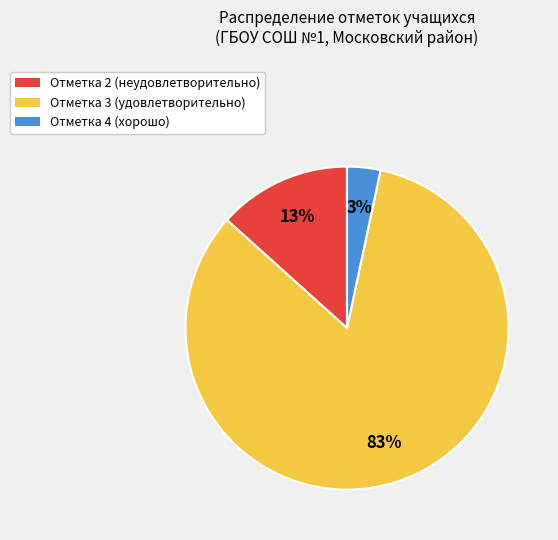

Does any single category account for the majority?

Yes